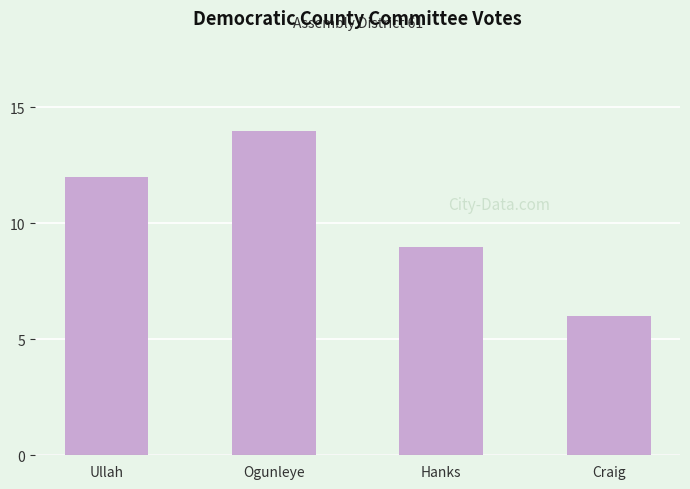

Reading right to left, transcribe all the data shown in this chart.

Craig=6	Hanks=9	Ogunleye=14	Ullah=12